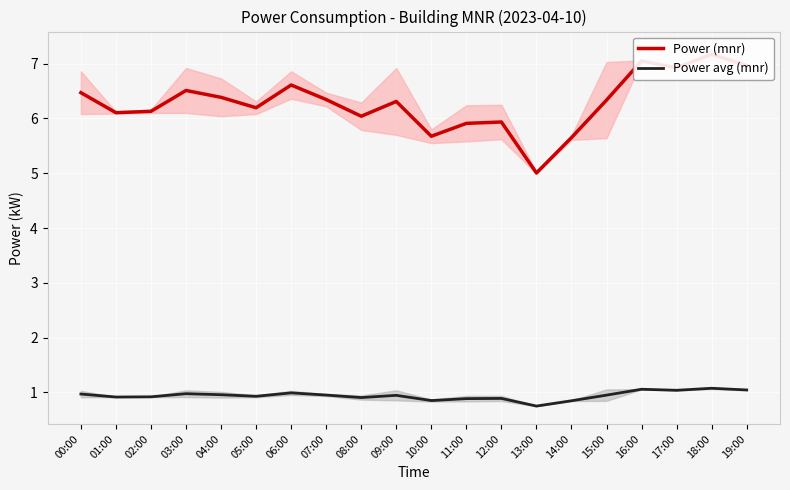

Where is Power (mnr) nearest to the value 6?

08:00